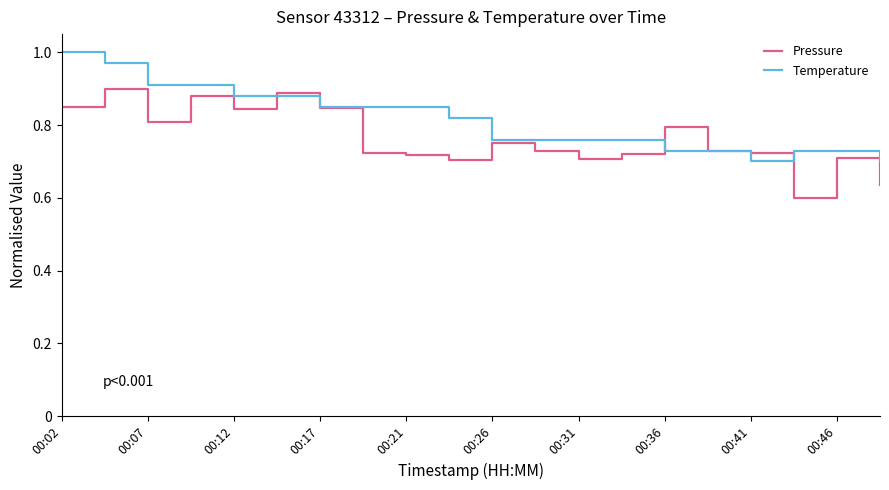

Is this an area chart (filled region under the line)?

No